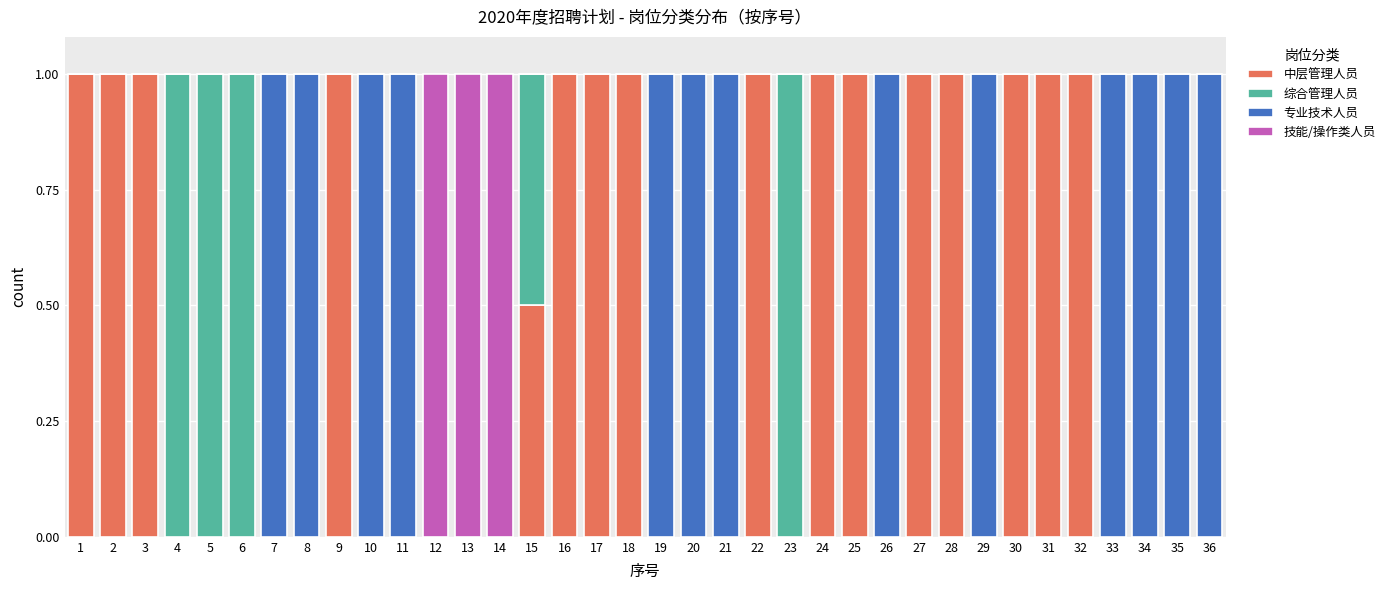

What is the total value across all series at 14?

1.0